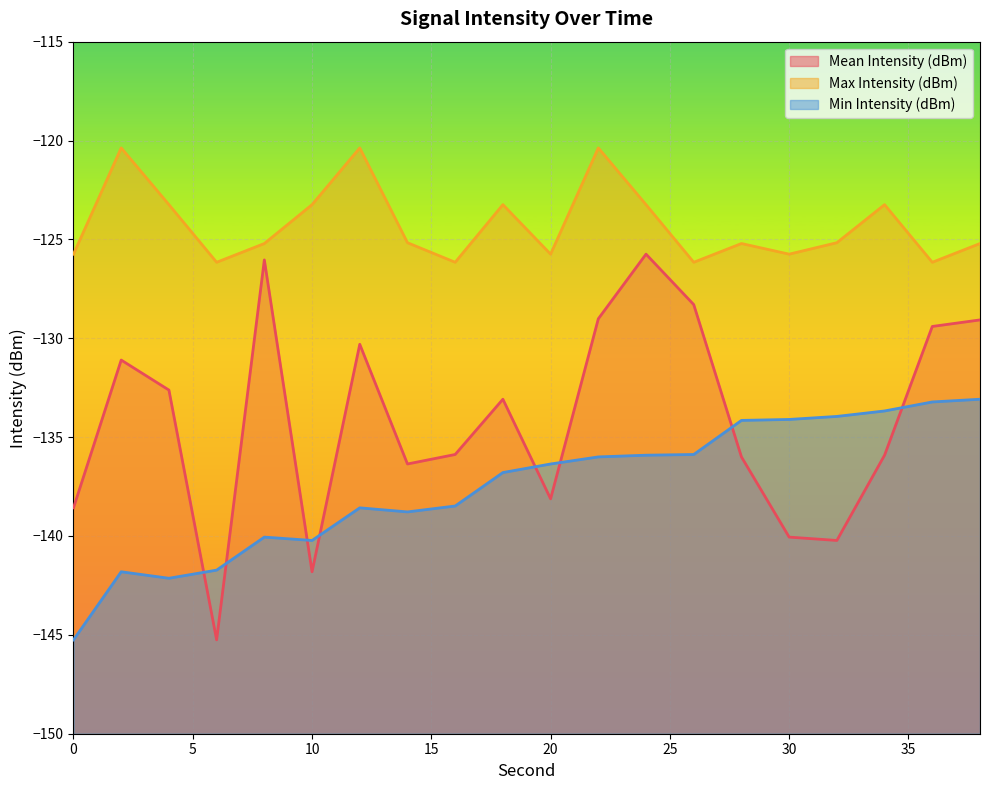

At which category is the sum across all series the highest?

24